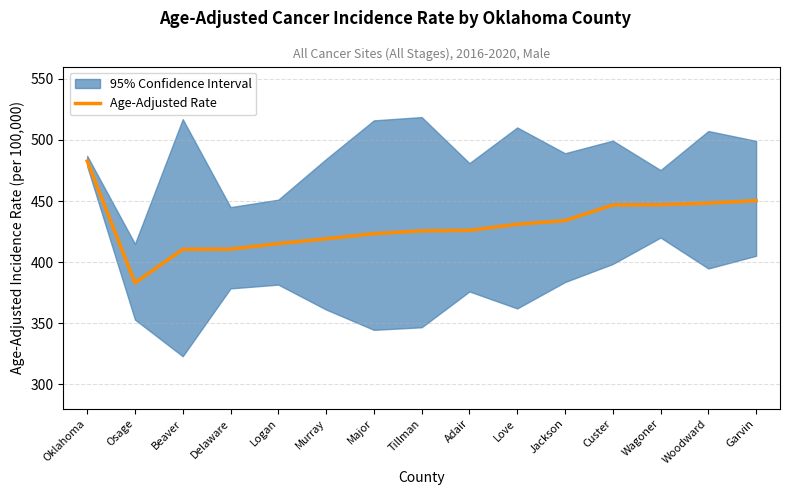

Reading left to right, list all the values displayed in this chart.

482.7	383.0	410.5	410.6	415.2	419.1	423.3	425.6	426.0	431.0	434.0	446.8	447.0	448.3	450.3